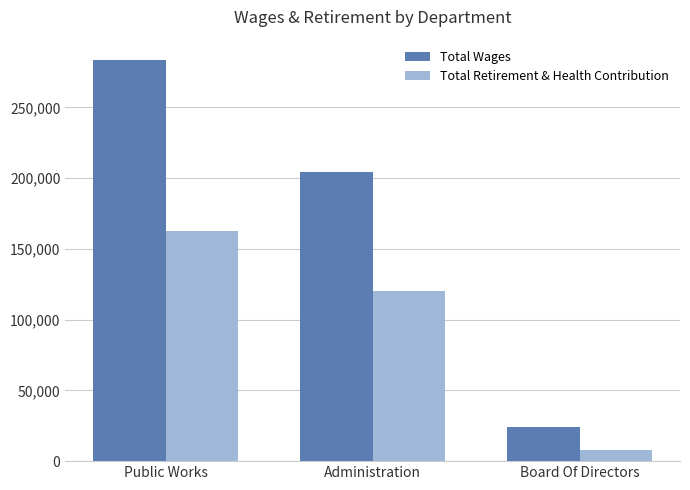

How many Total Retirement & Health Contribution values are between 8000 and 162344?

3